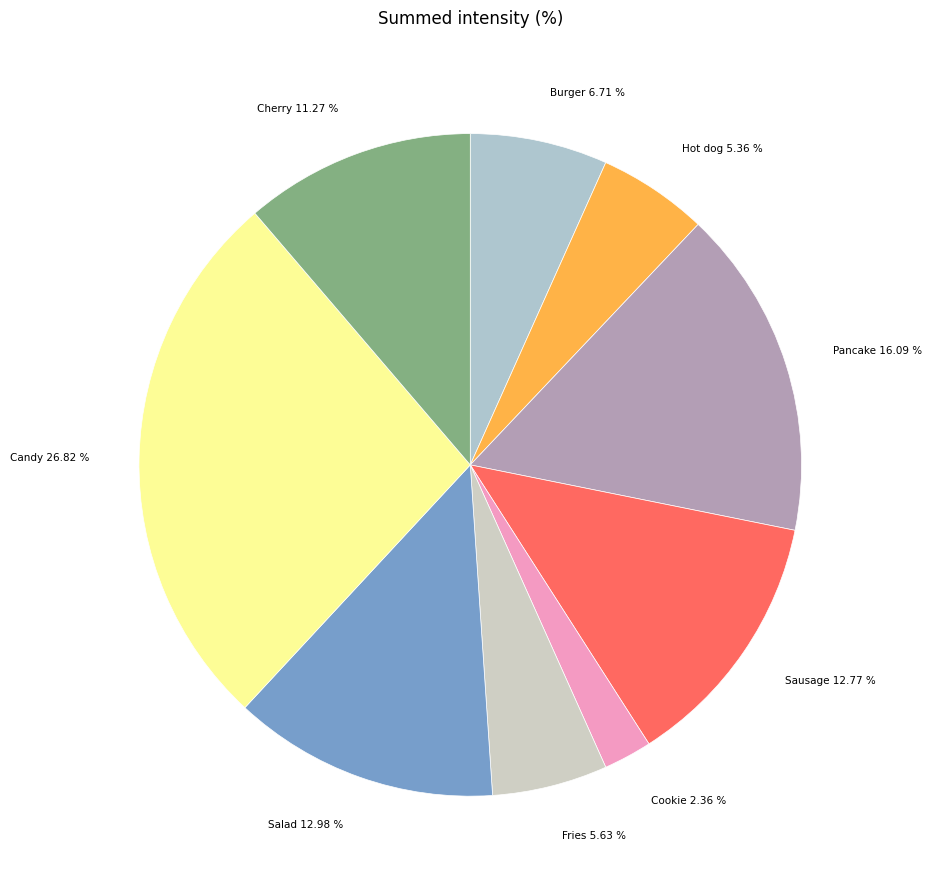

How many slices are in this pie chart?

9